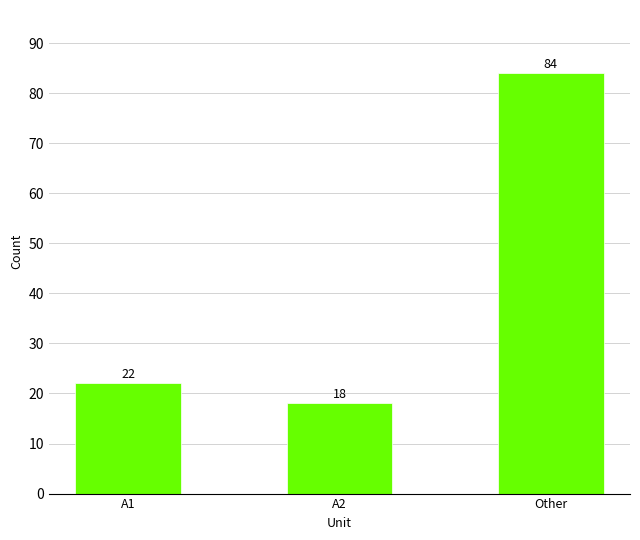

Reading left to right, list all the values displayed in this chart.

A1=22	A2=18	Other=84